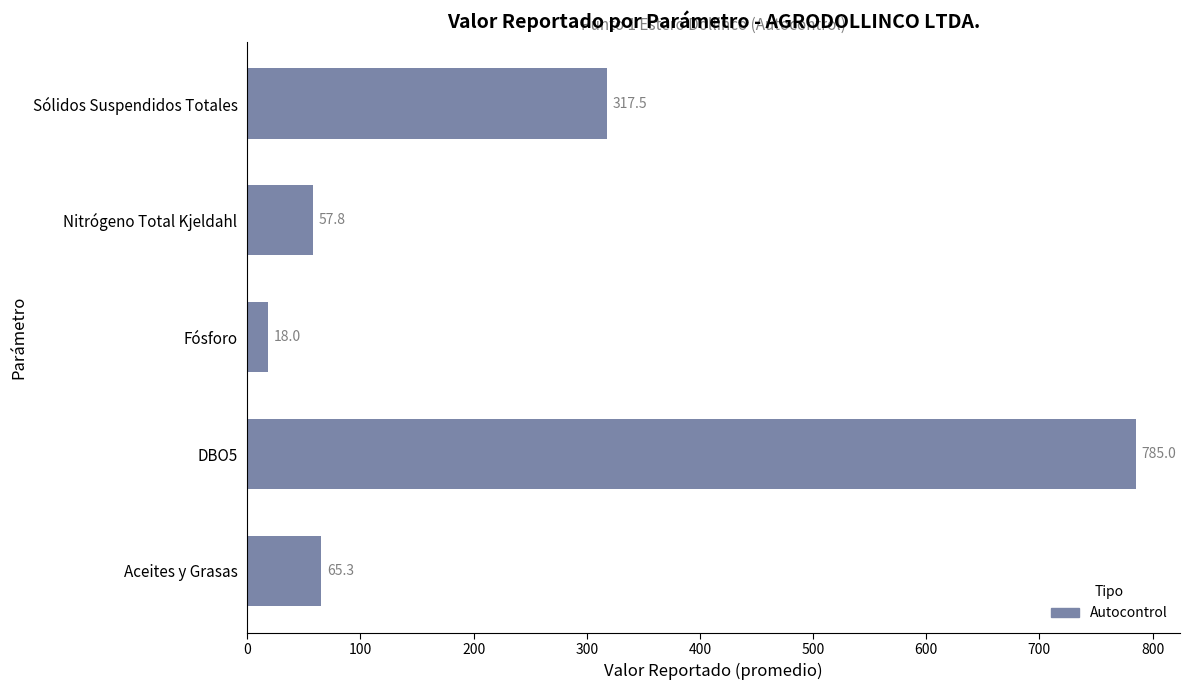

What is the sum of all values?

1243.6